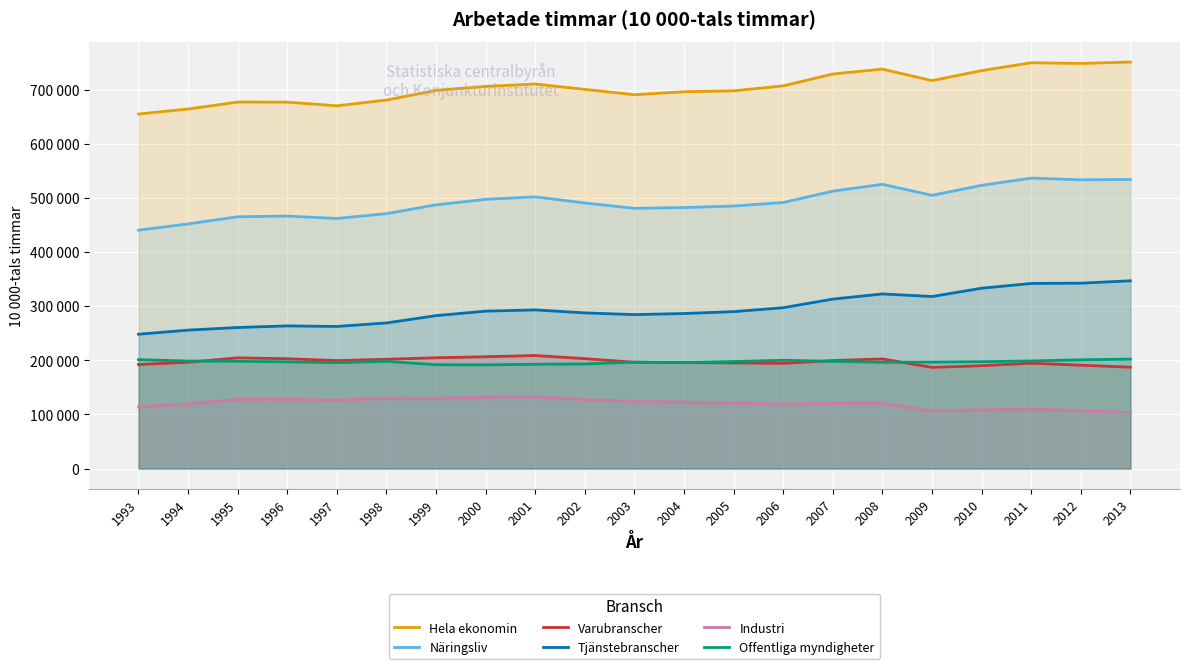

List the series in order of their peak value, lowest first.

Industri, Offentliga myndigheter, Varubranscher, Tjänstebranscher, Näringsliv, Hela ekonomin